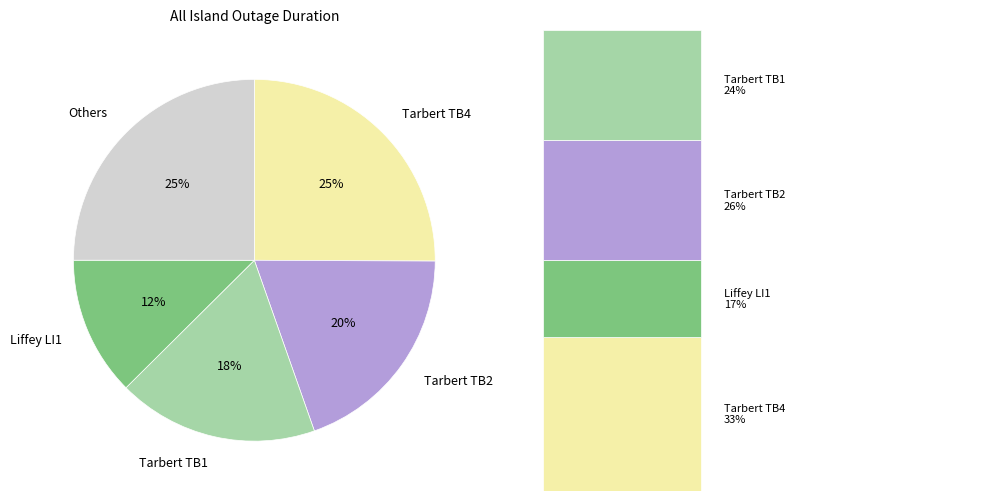

Does Tarbert TB2 represent more than half of the total?

No